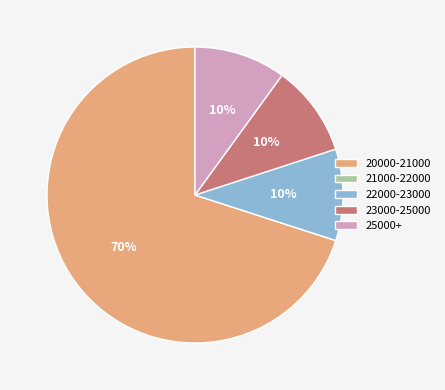

Which slice represents more than half of the pie?

20000-21000